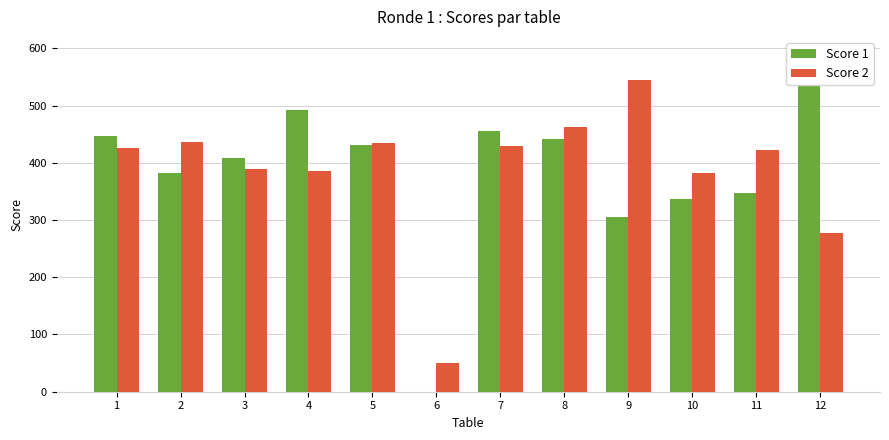

What is the sum of the Score 1 values at 9 and 4?

798